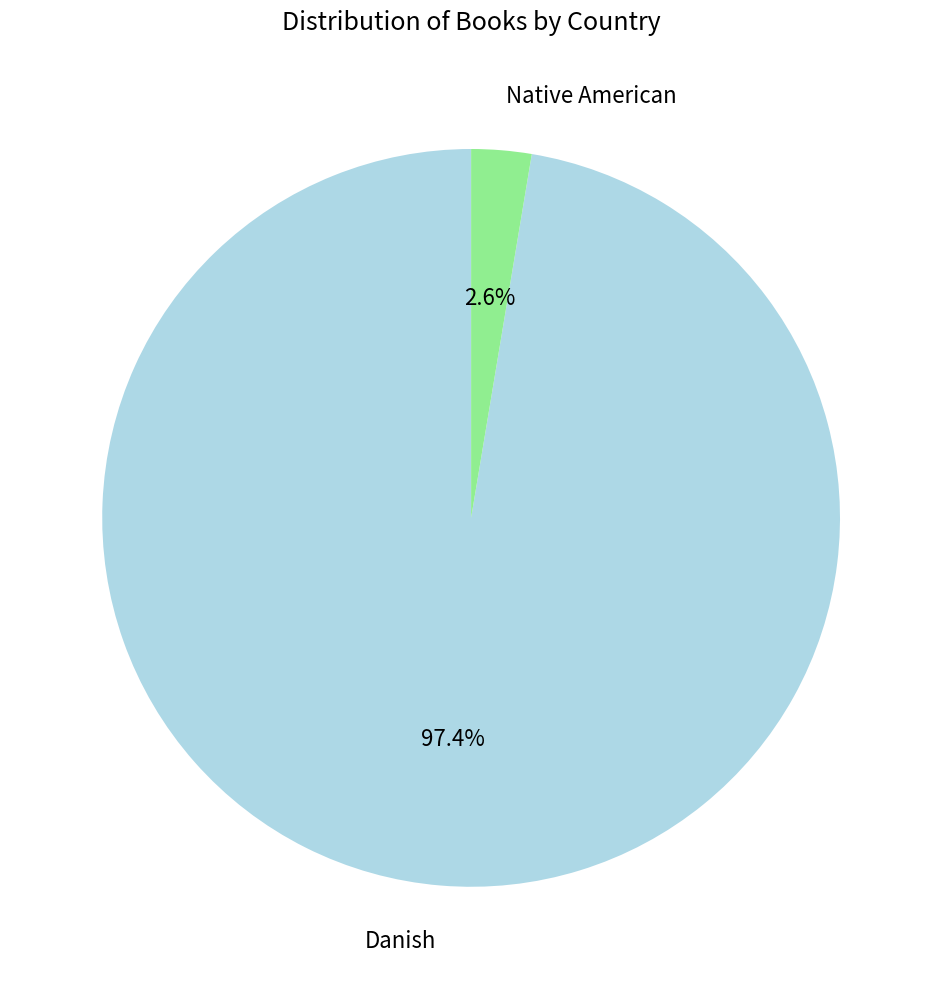

Which has a higher value, Danish or Native American?

Danish